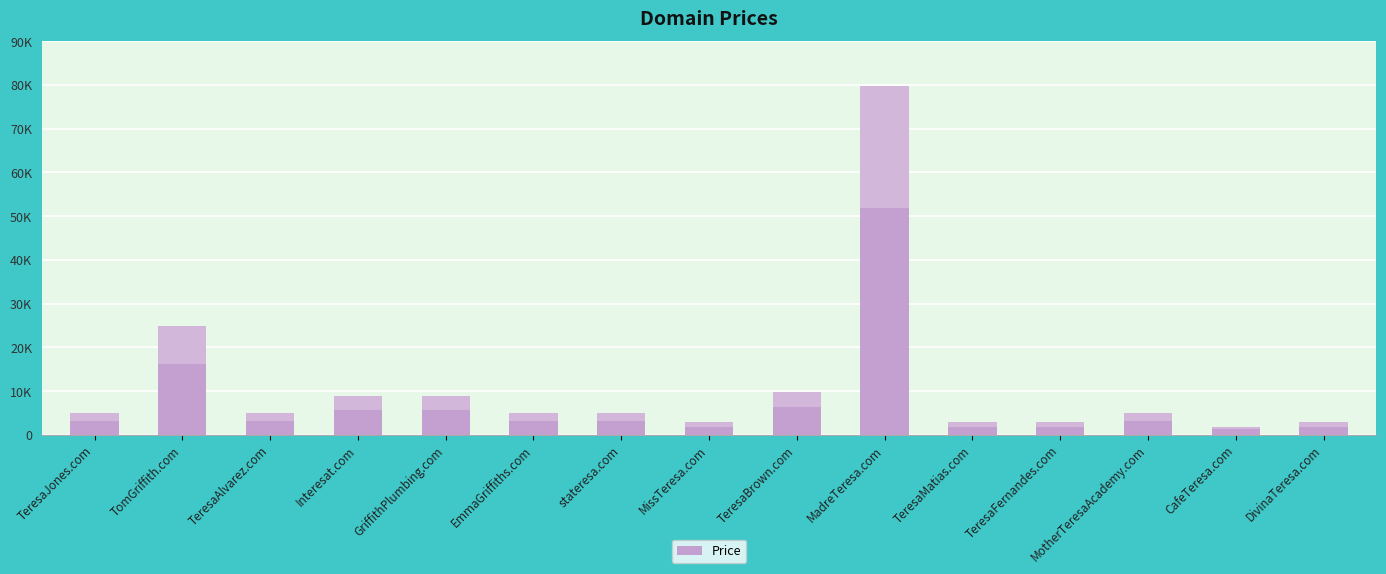

Is it true that the value at TeresaJones.com is 4888?

True